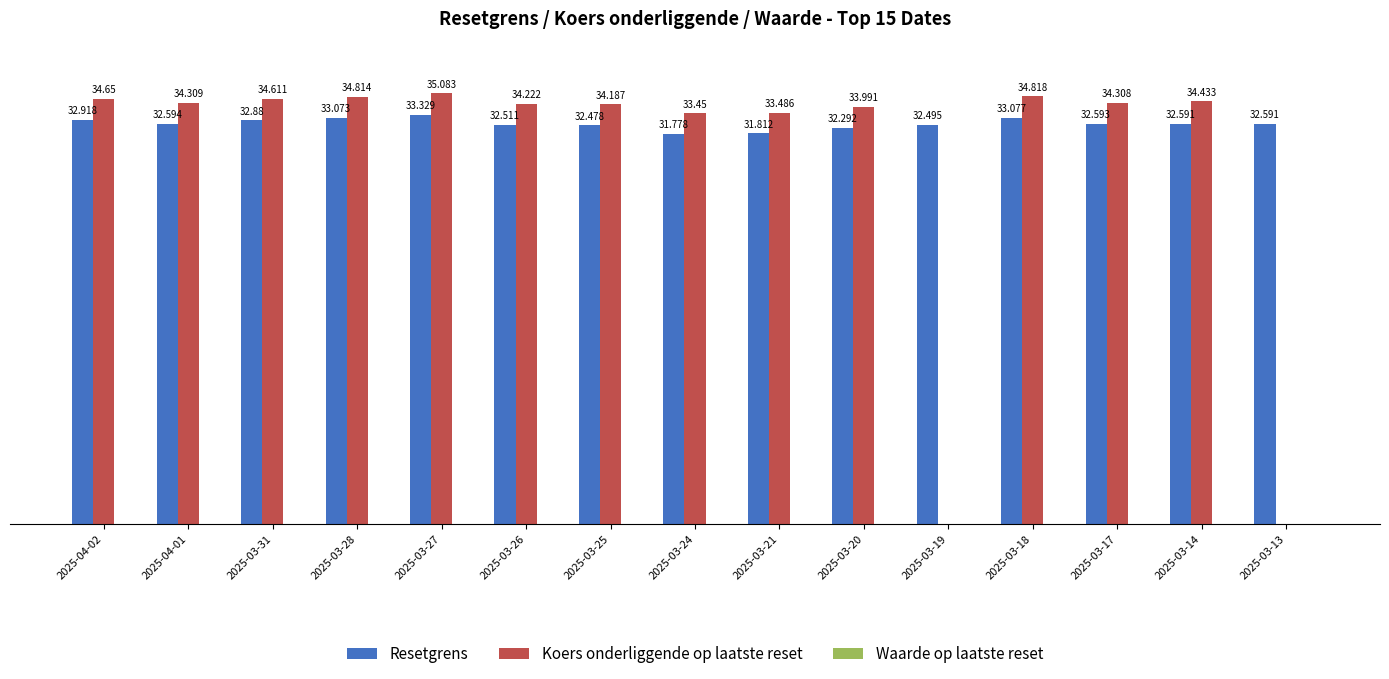

Between 2025-04-02 and 2025-03-31, which series saw the biggest shift?

Koers onderliggende op laatste reset